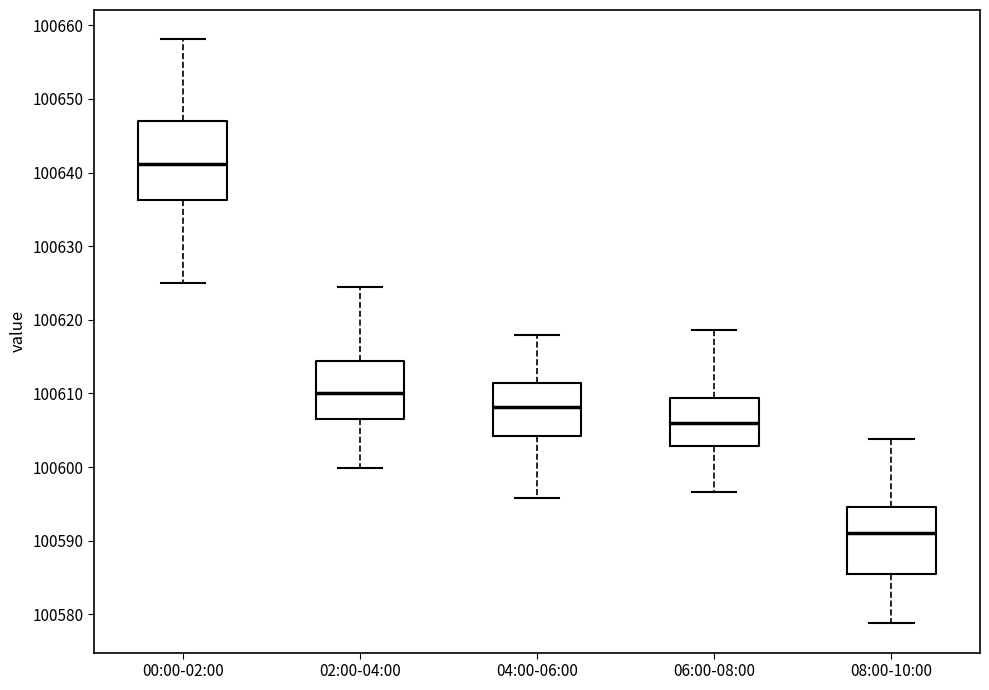

Reading left to right, read every box against the y-axis: the position of its median line, the range the box covers, and the ends of its whiskers. The values are not printed on the chart, so give them approximately, as read against the axis.

00:00-02:00: median 100641, box 100636 to 100647, whiskers 100625 to 100658
02:00-04:00: median 100610, box 100606 to 100614, whiskers 100600 to 100625
04:00-06:00: median 100608, box 100604 to 100611, whiskers 100596 to 100618
06:00-08:00: median 100606, box 100603 to 100609, whiskers 100597 to 100619
08:00-10:00: median 100591, box 100585 to 100595, whiskers 100579 to 100604